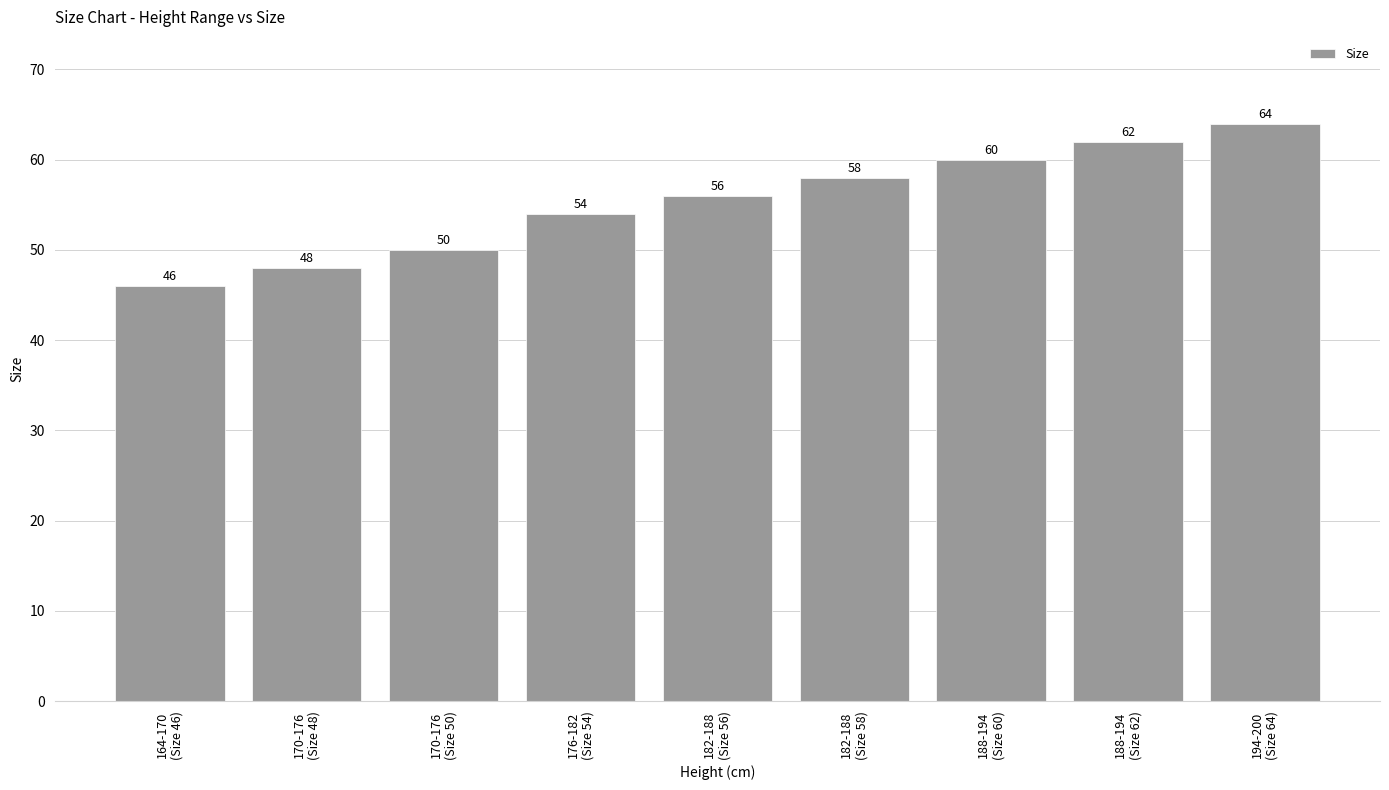

What position from the right is 170-176
(Size 48)?

8